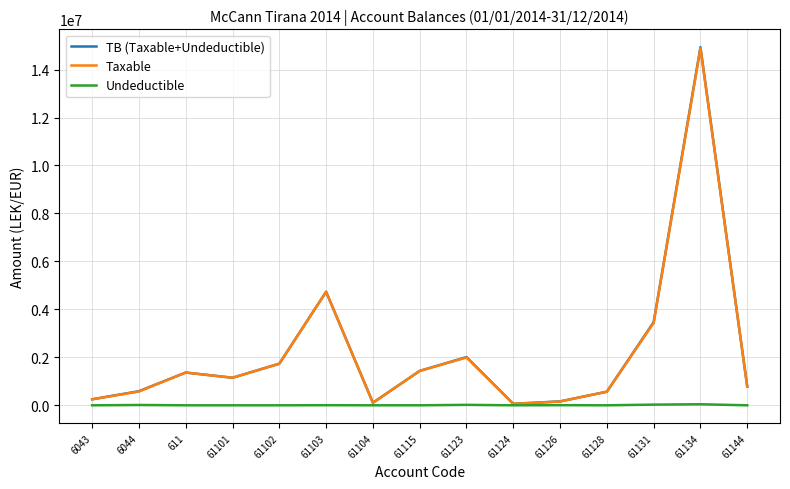

What is the sum of all TB (Taxable+Undeductible) values?

33343095.0